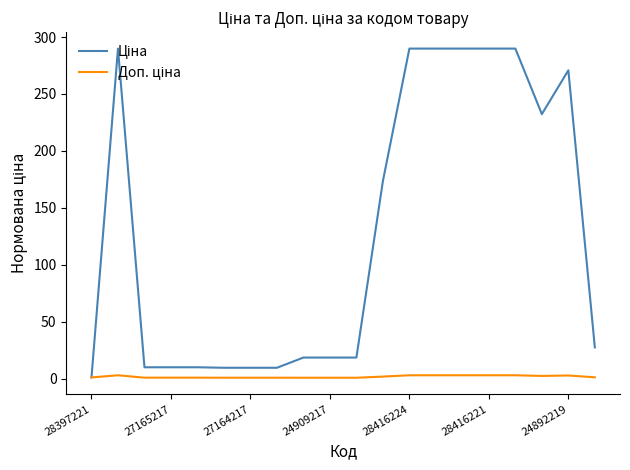

What is the greatest value displayed?

289.9